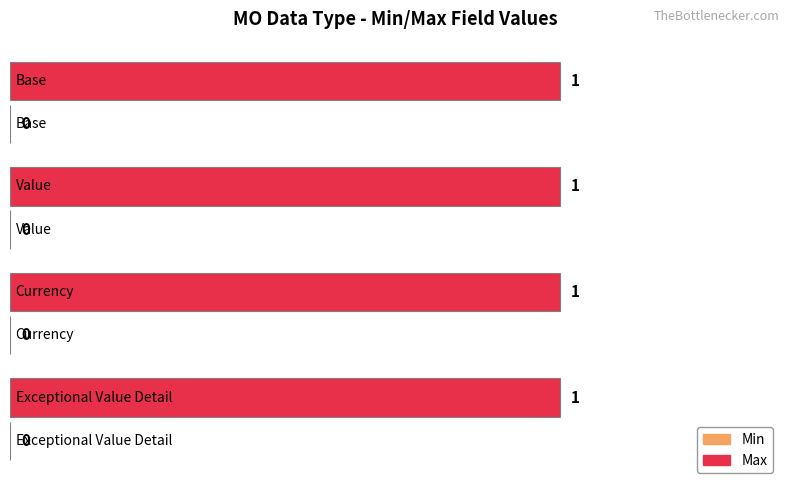

Reading left to right, what are all the values shown in this chart?

Min: Exceptional Value Detail=0	Currency=0	Value=0	Base=0
Max: Exceptional Value Detail=1	Currency=1	Value=1	Base=1